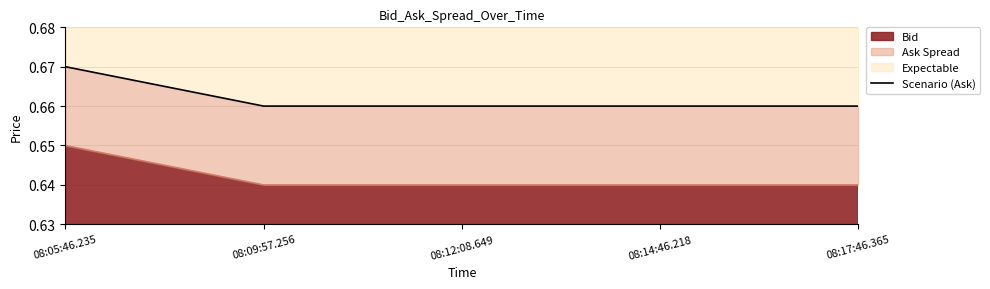

At which category does the chart reach its minimum across all series?

08:09:57.256